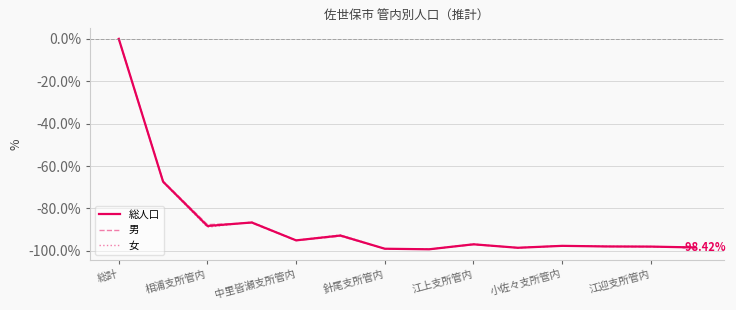

True or false: 女 has more than 2 points higher than both neighbors.

True